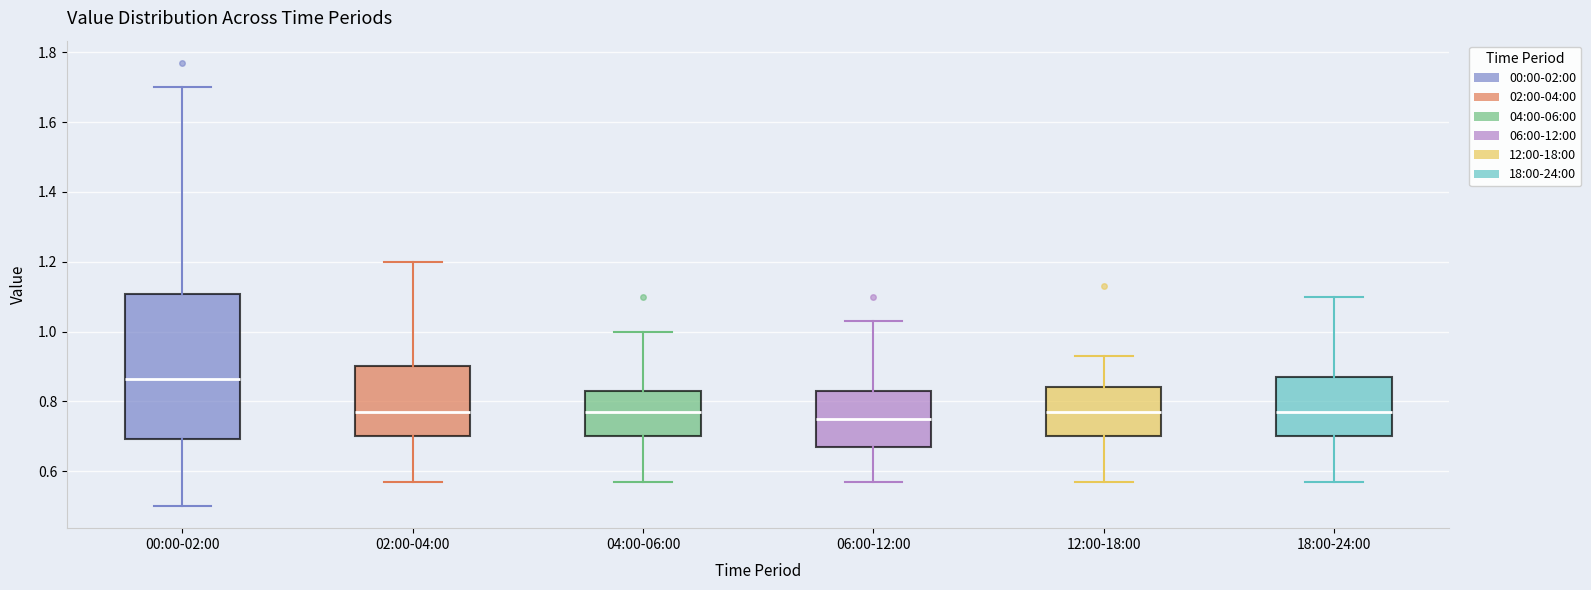

Reading left to right, read every box against the y-axis: the position of its median line, the range the box covers, and the ends of its whiskers. The values are not printed on the chart, so give them approximately, as read against the axis.

00:00-02:00: median 0.86, box 0.70 to 1.10, whiskers 0.50 to 1.70
02:00-04:00: median 0.78, box 0.70 to 0.90, whiskers 0.58 to 1.20
04:00-06:00: median 0.78, box 0.70 to 0.84, whiskers 0.58 to 1.00
06:00-12:00: median 0.76, box 0.68 to 0.84, whiskers 0.58 to 1.04
12:00-18:00: median 0.78, box 0.70 to 0.84, whiskers 0.58 to 0.94
18:00-24:00: median 0.78, box 0.70 to 0.88, whiskers 0.58 to 1.10